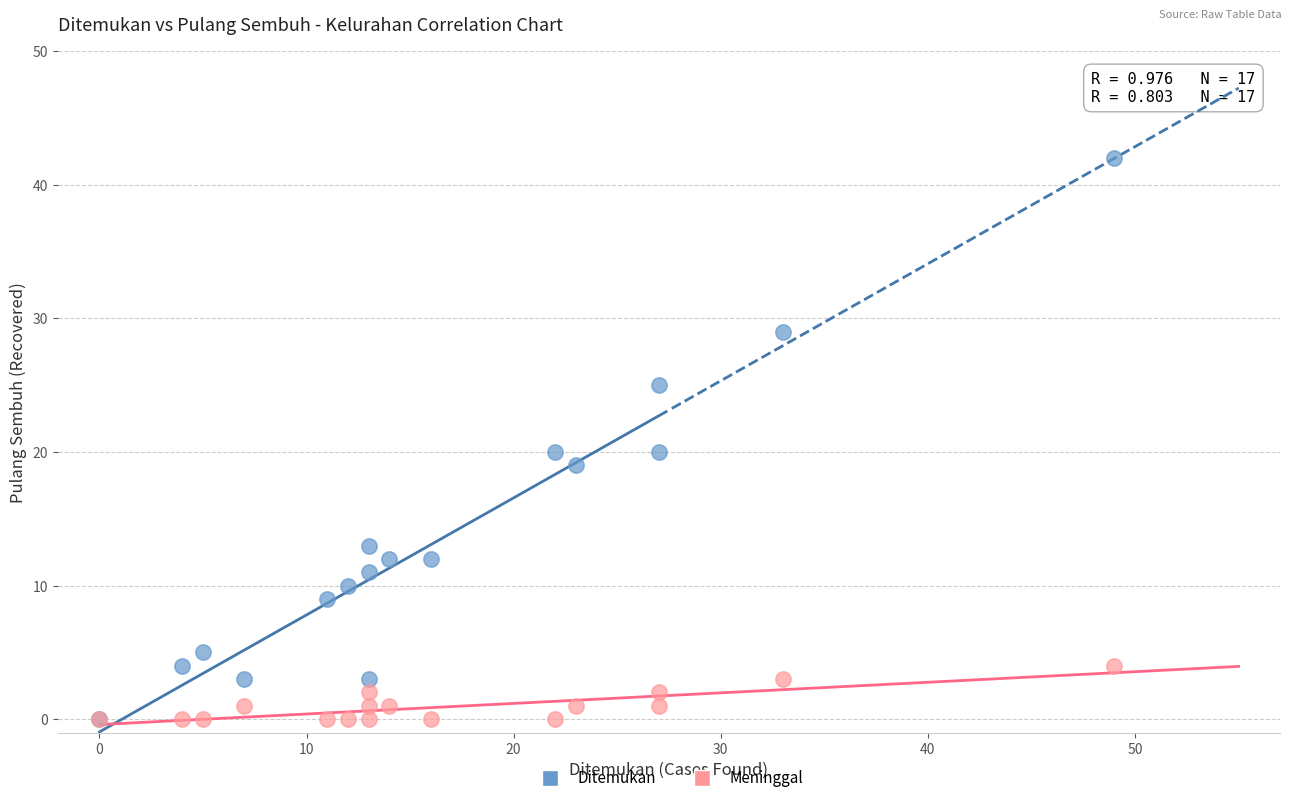

Which series reaches the maximum Y coordinate?

Ditemukan